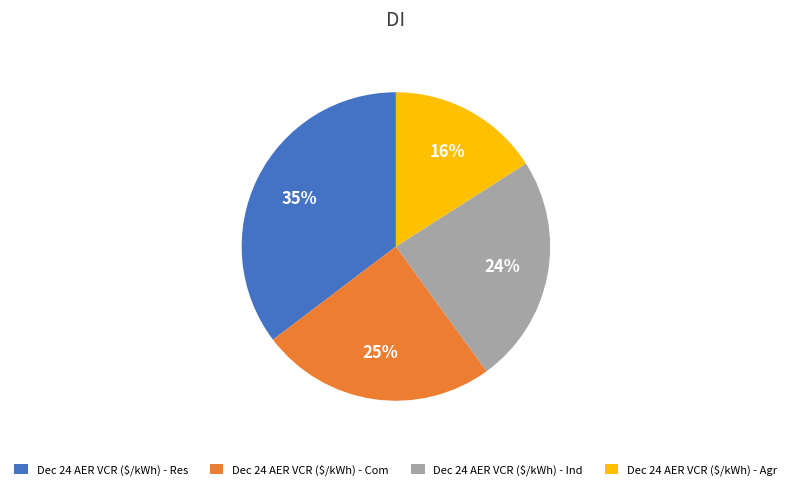

Which slice is the smallest?

Dec 24 AER VCR ($/kWh) - Agr